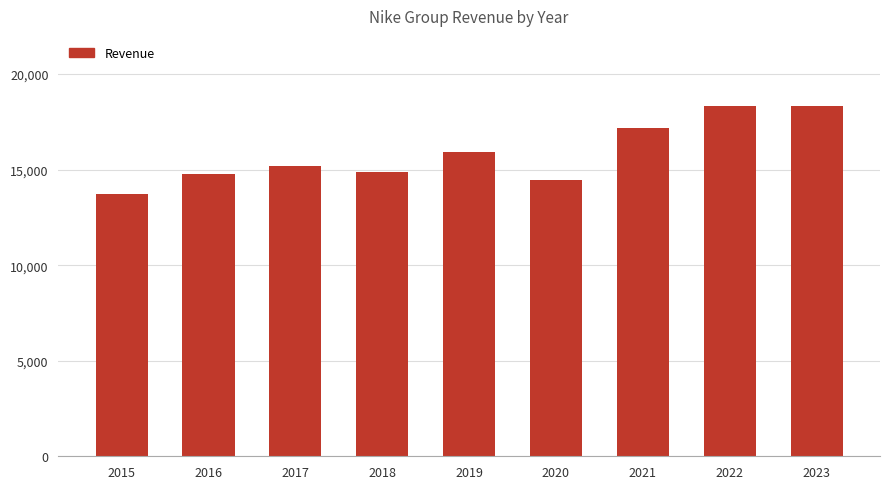

What is the ratio of the value at 2015 to the value at 2017?

0.9